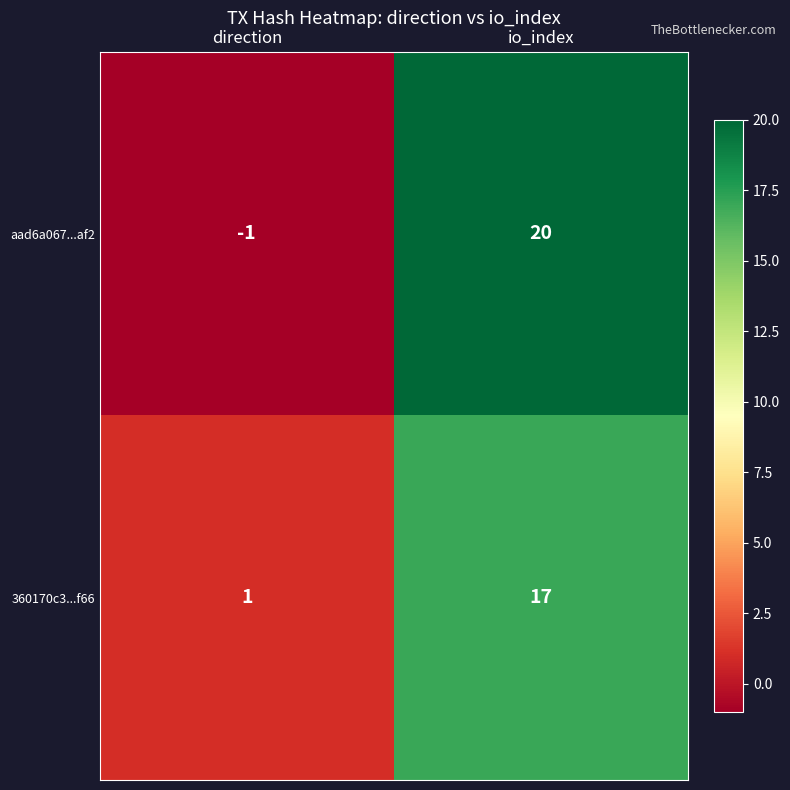

How many values in aad6a067...af2 are above zero?

1